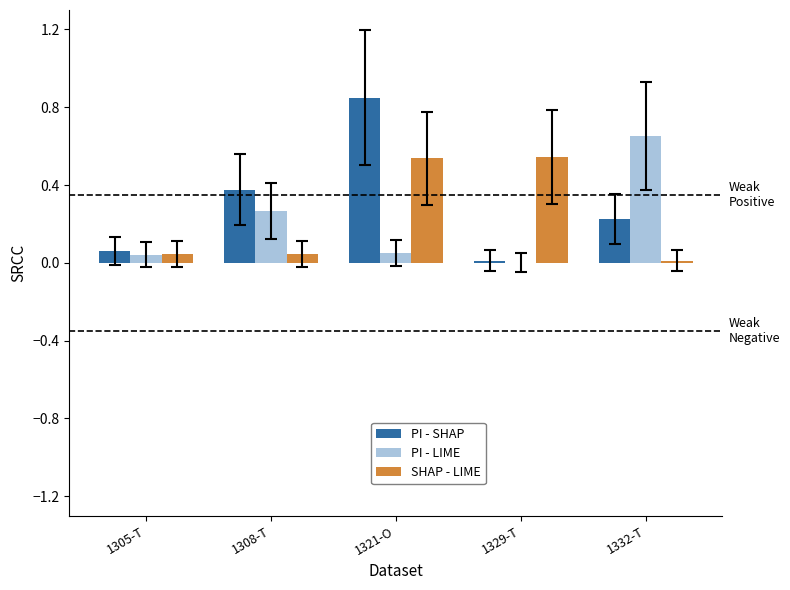

Which series changed the most between 1305-T and 1321-O?

PI - SHAP